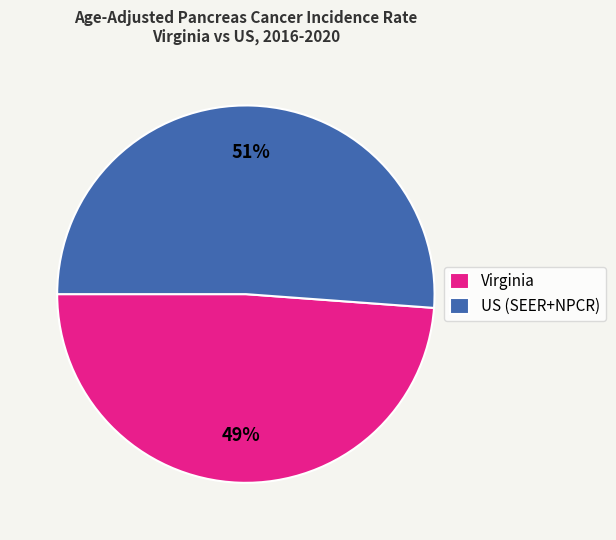

Rank the categories by value from highest to lowest.

US (SEER+NPCR), Virginia